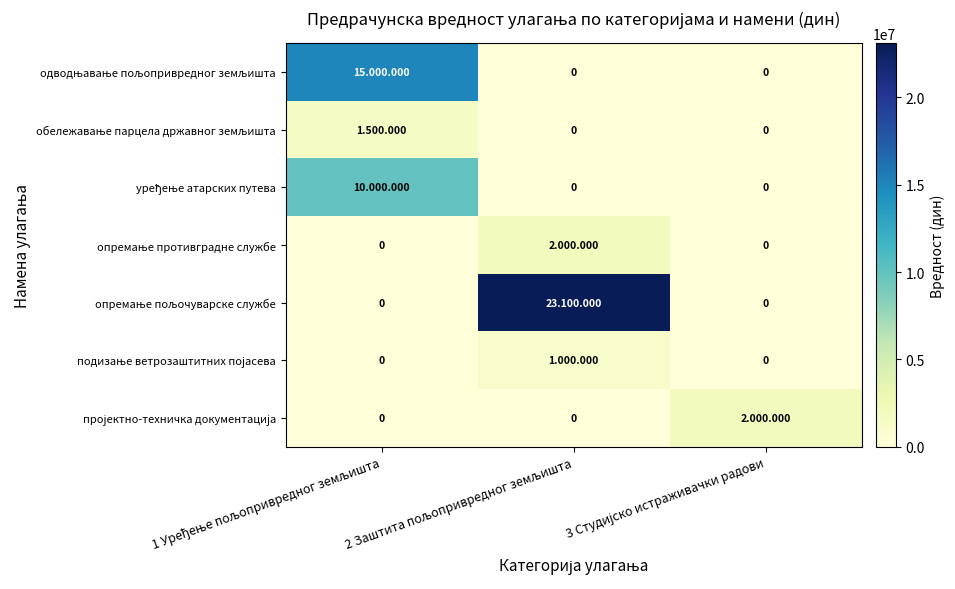

The подизање ветрозаштитних појасева series shows 0 at 1 Уређење пољопривредног земљишта. True or false?

True